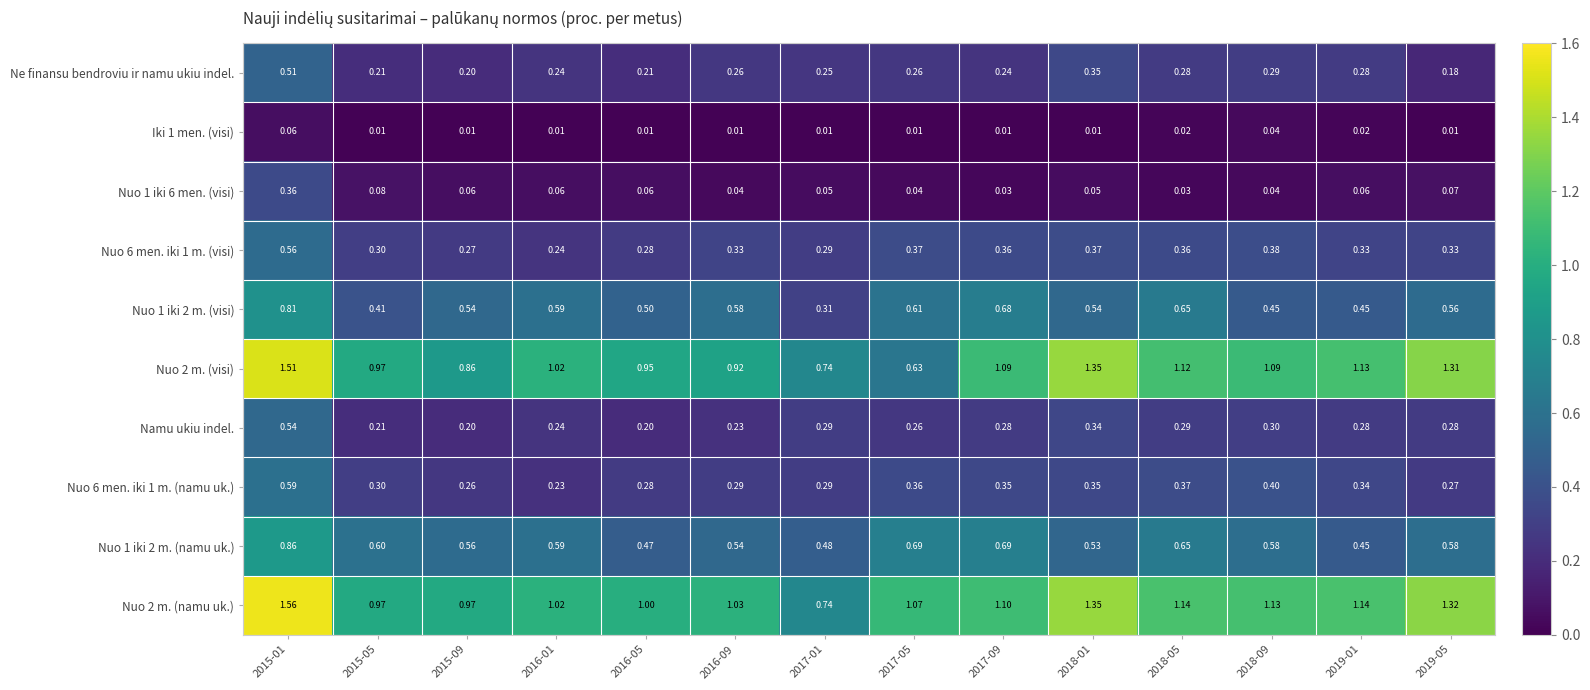

Is the value of Nuo 1 iki 2 m. (namu uk.) at 2018-01 greater than the value of Nuo 6 men. iki 1 m. (visi) at 2017-01?

Yes